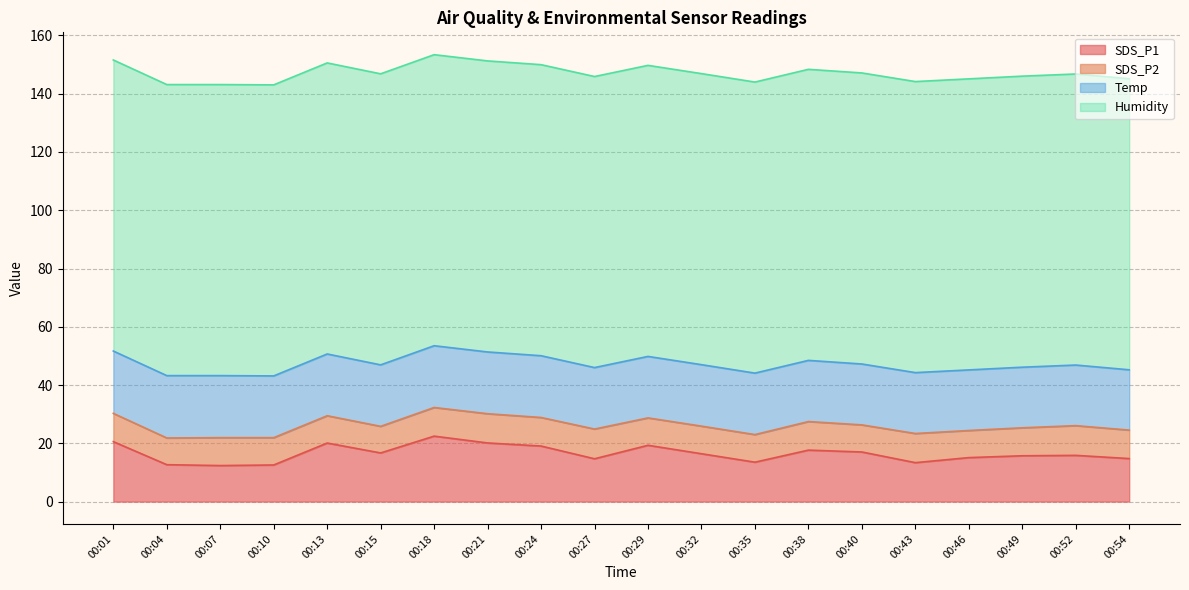

Reading left to right, extract all data points from this chart.

SDS_P1: 20.6	12.7	12.4	12.6	20.1	16.7	22.5	20.1	19.1	14.7	19.3	16.4	13.5	17.7	17.0	13.4	15.1	15.7	15.9	14.8
SDS_P2: 9.7	9.2	9.6	9.4	9.4	9.1	9.8	10.0	9.8	10.2	9.4	9.5	9.5	9.8	9.3	10.0	9.3	9.6	10.2	9.8
Temp: 21.4	21.4	21.3	21.2	21.2	21.1	21.2	21.2	21.2	21.1	21.1	21.1	21.1	21.0	20.9	20.9	20.8	20.8	20.8	20.7
Humidity: 99.9	99.9	99.9	99.9	99.9	99.9	99.9	99.9	99.9	99.9	99.9	99.9	99.9	99.9	99.9	99.9	99.9	99.9	99.9	99.9